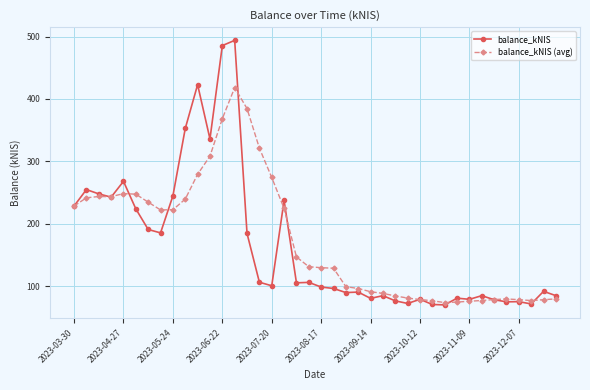

At how many categories does at least one series exceed 298?

7